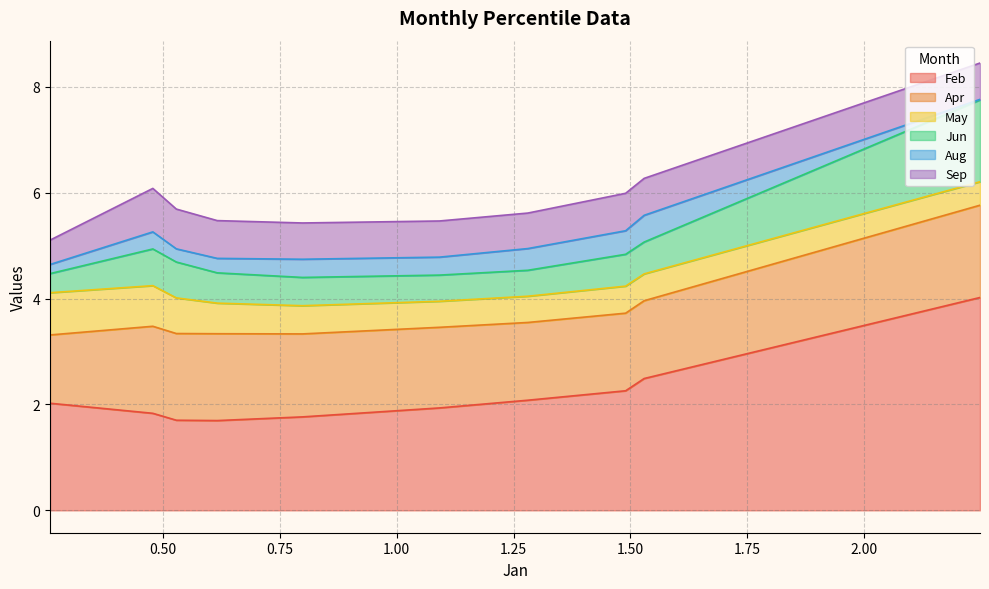

List the series in order of their peak value, lowest first.

Aug, May, Sep, Jun, Apr, Feb